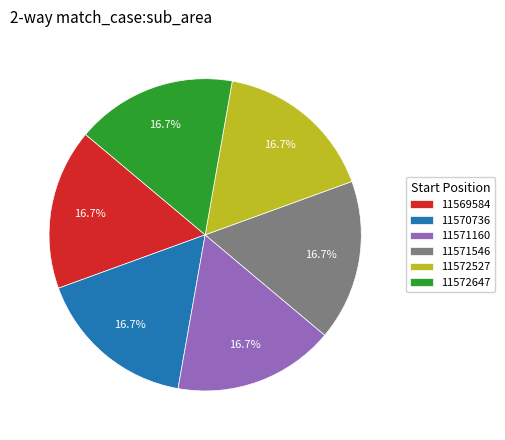

How much of the chart is everything except 11570736?

83.3%